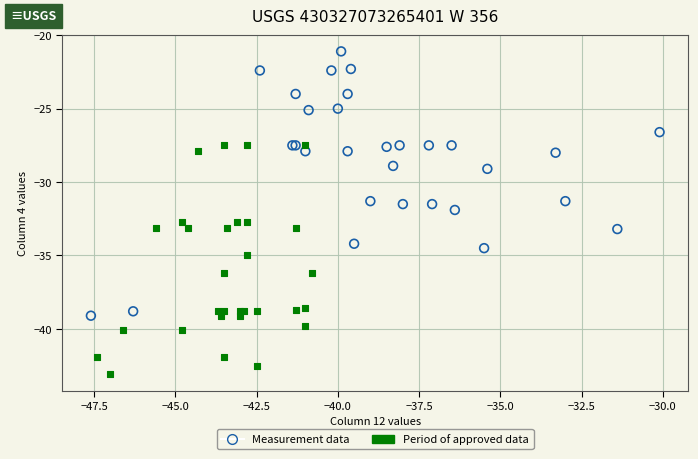

Which series contains the highest Y value?

Measurement data